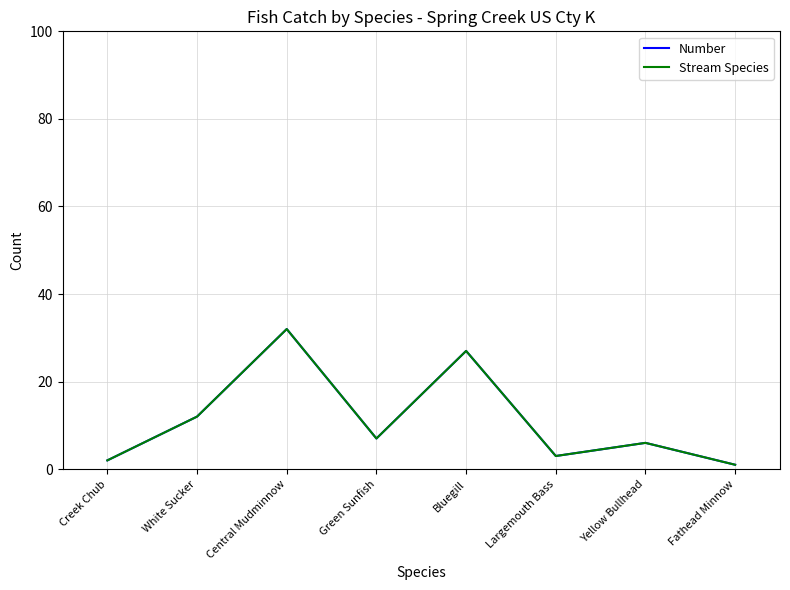

At how many categories does at least one series exceed 6?

4